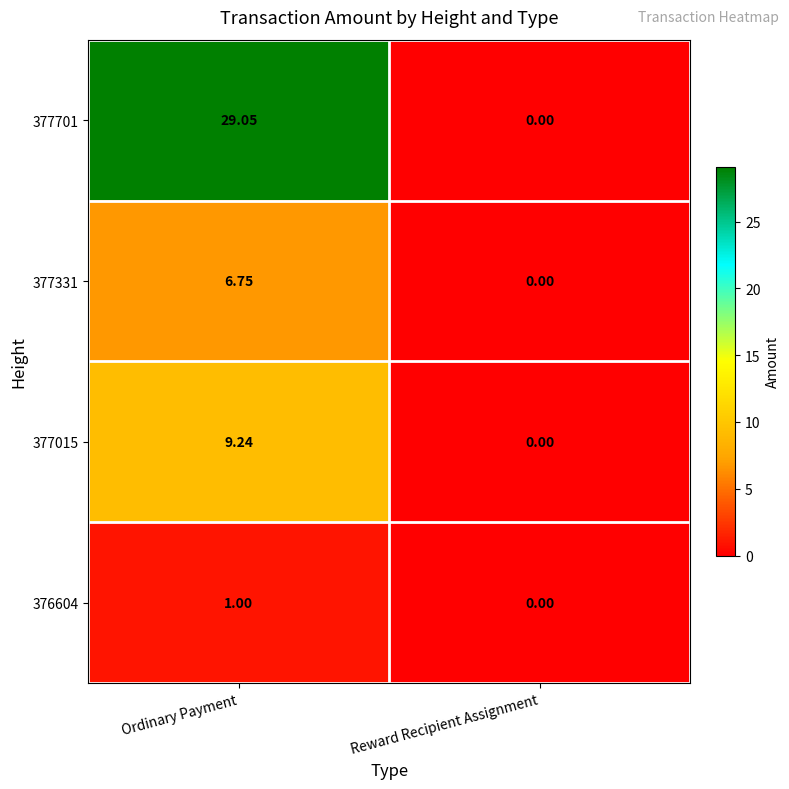

Where is 376604 nearest to the value 0?

Reward Recipient Assignment